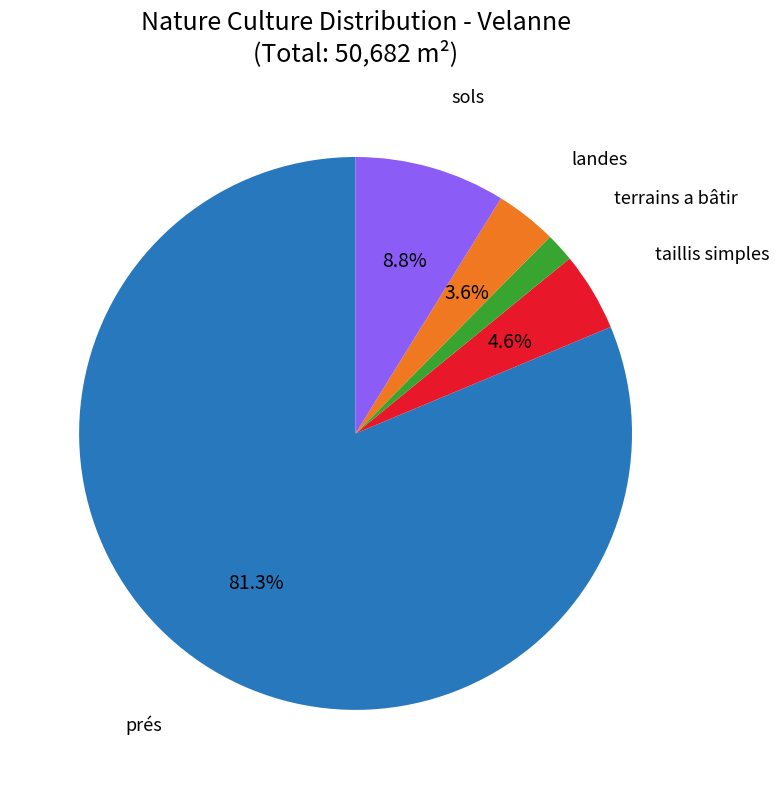

Is there a majority slice in this chart?

Yes